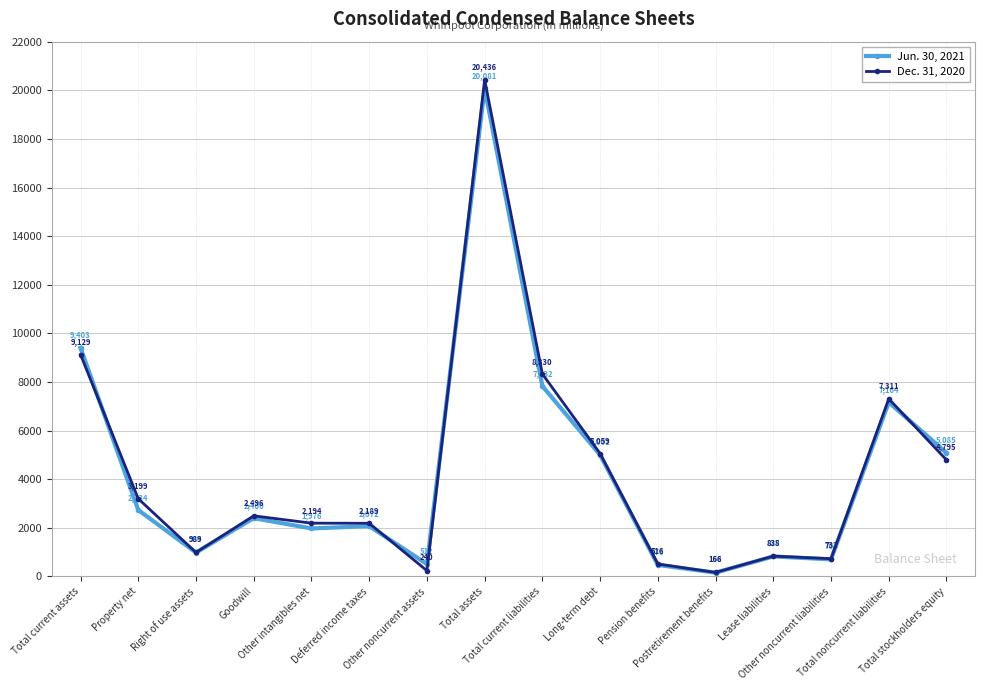

What is the minimum value shown in the chart?

158